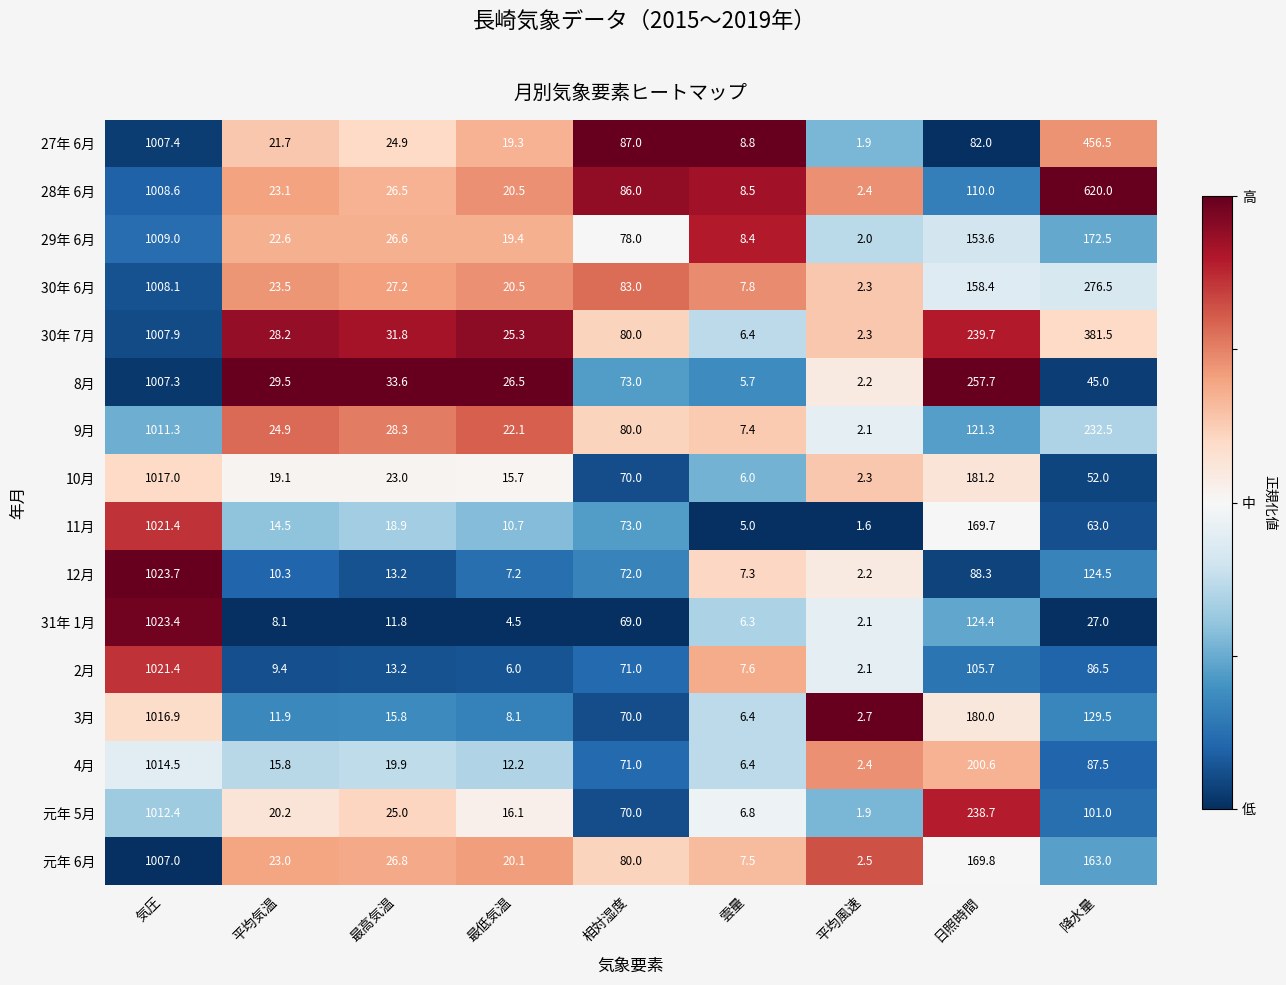

The 29年 6月 series shows 26.6 at 最高気温. True or false?

True